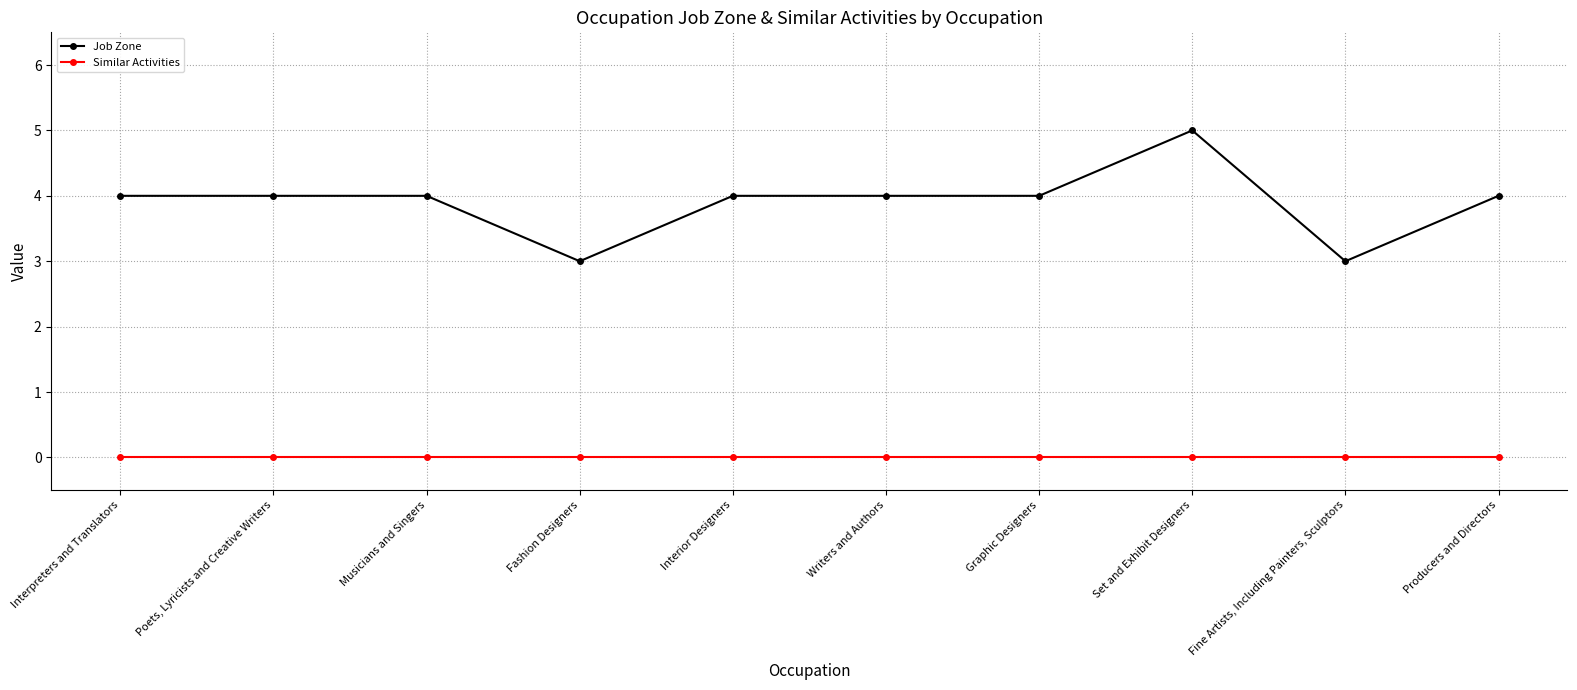

What are all the series names shown in the legend?

Job Zone, Similar Activities